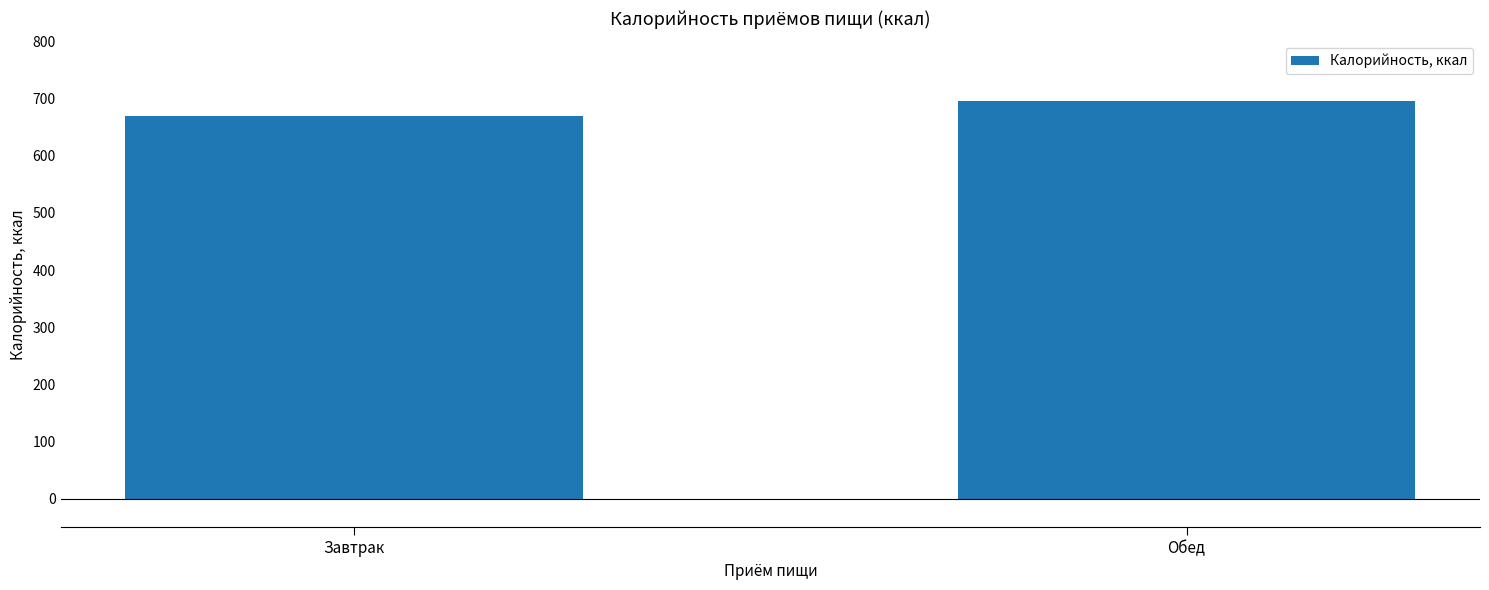

Approximately how many times larger is the value at Обед compared to Завтрак?

1.0